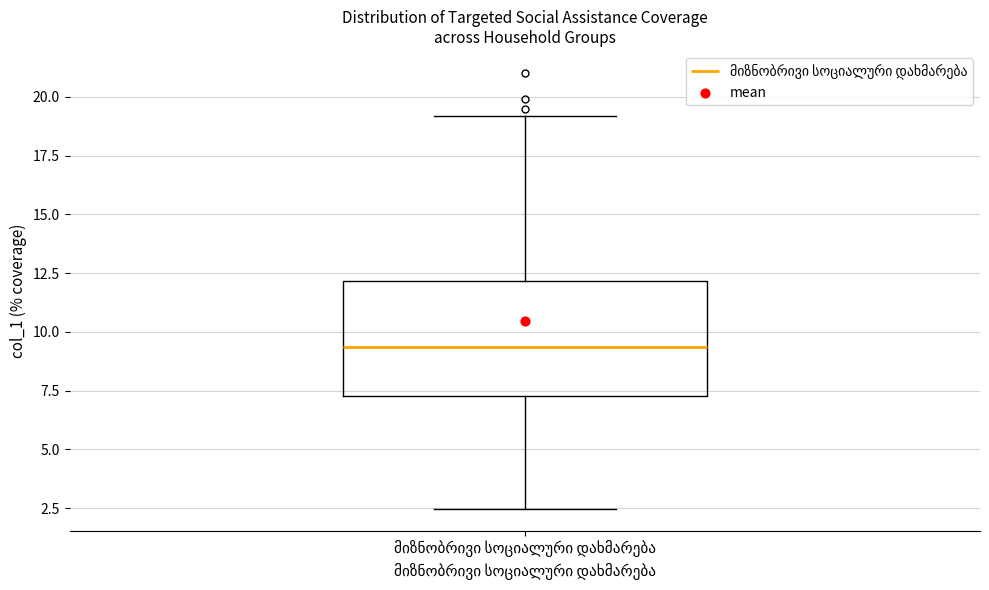

Read this box plot against the y-axis: the position of the median line, the range covered by the box, and the ends of both whiskers. The values are not printed on the chart, so give them approximately, as read against the axis.

median 9.5, box 7.5 to 12.0, whiskers 2.5 to 19.0